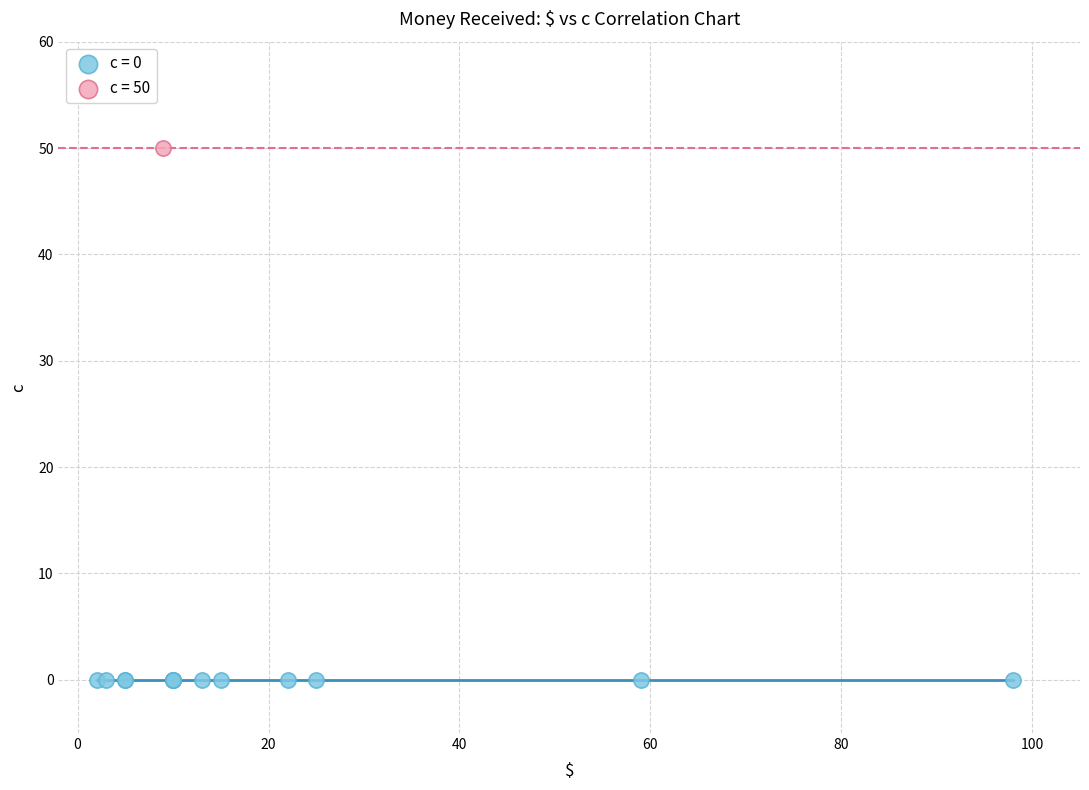

Which series contains the highest Y value?

c = 50